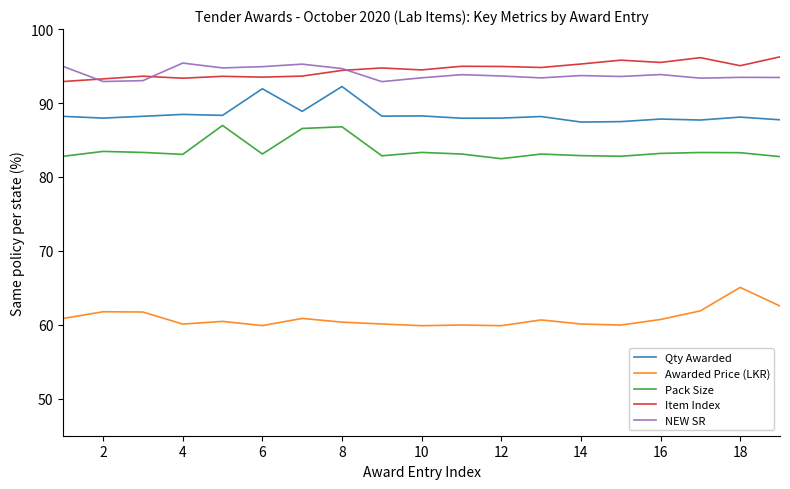

What is the highest value of the Item Index series?

96.2